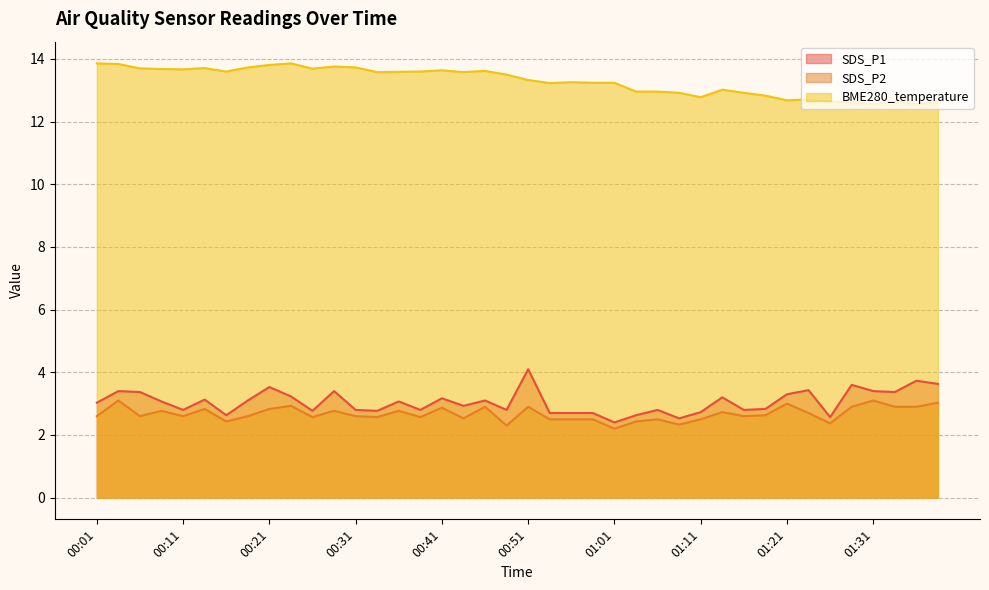

Reading left to right, transcribe all the data shown in this chart.

SDS_P1: 00:01=3.0	00:04=3.4	00:06=3.4	00:09=3.1	00:11=2.8	00:14=3.1	00:16=2.6	00:19=3.1	00:21=3.5	00:24=3.2	00:26=2.8	00:29=3.4	00:31=2.8	00:34=2.8	00:36=3.1	00:39=2.8	00:41=3.2	00:44=2.9	00:46=3.1	00:49=2.8	00:51=4.1	00:54=2.7	00:56=2.7	00:58=2.7	01:01=2.4	01:03=2.6	01:06=2.8	01:09=2.5	01:11=2.7	01:13=3.2	01:16=2.8	01:18=2.8	01:21=3.3	01:24=3.4	01:26=2.6	01:29=3.6	01:31=3.4	01:34=3.4	01:36=3.7	01:38=3.6
SDS_P2: 00:01=2.6	00:04=3.1	00:06=2.6	00:09=2.8	00:11=2.6	00:14=2.8	00:16=2.4	00:19=2.6	00:21=2.8	00:24=2.9	00:26=2.6	00:29=2.8	00:31=2.6	00:34=2.6	00:36=2.8	00:39=2.6	00:41=2.9	00:44=2.5	00:46=2.9	00:49=2.3	00:51=2.9	00:54=2.5	00:56=2.5	00:58=2.5	01:01=2.2	01:03=2.4	01:06=2.5	01:09=2.3	01:11=2.5	01:13=2.7	01:16=2.6	01:18=2.6	01:21=3.0	01:24=2.7	01:26=2.4	01:29=2.9	01:31=3.1	01:34=2.9	01:36=2.9	01:38=3.0
BME280_temperature: 00:01=13.9	00:04=13.8	00:06=13.7	00:09=13.7	00:11=13.7	00:14=13.7	00:16=13.6	00:19=13.7	00:21=13.8	00:24=13.9	00:26=13.7	00:29=13.8	00:31=13.7	00:34=13.6	00:36=13.6	00:39=13.6	00:41=13.6	00:44=13.6	00:46=13.6	00:49=13.5	00:51=13.3	00:54=13.2	00:56=13.3	00:58=13.2	01:01=13.2	01:03=13.0	01:06=13.0	01:09=12.9	01:11=12.8	01:13=13.0	01:16=12.9	01:18=12.8	01:21=12.7	01:24=12.7	01:26=12.6	01:29=12.6	01:31=12.6	01:34=12.7	01:36=12.6	01:38=12.6